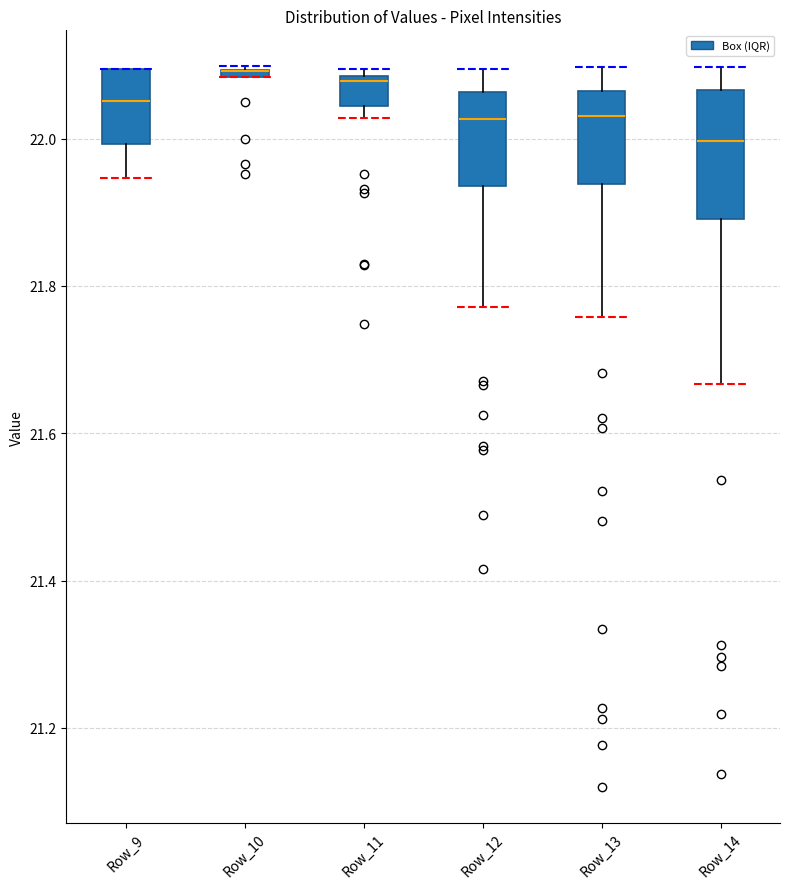

Where does the upper whisker of the box for Row_13 end on the y-axis? The values are not printed on the chart, so give them approximately, as read against the axis.

22.10